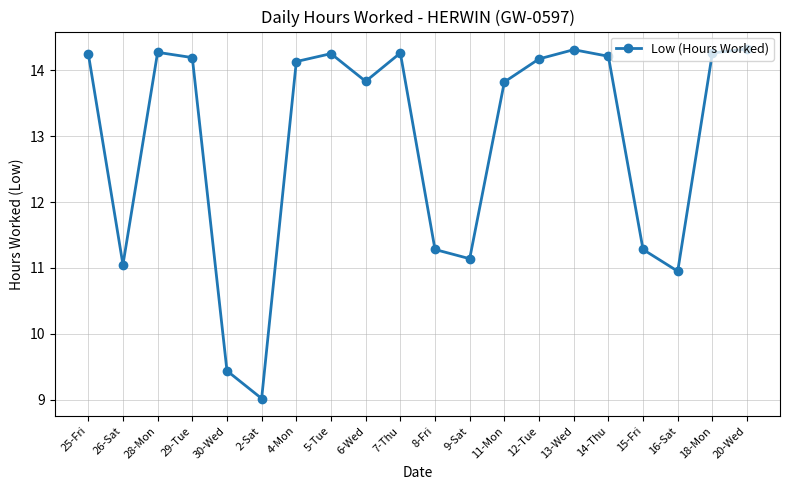

How many categories are shown in the chart?

20